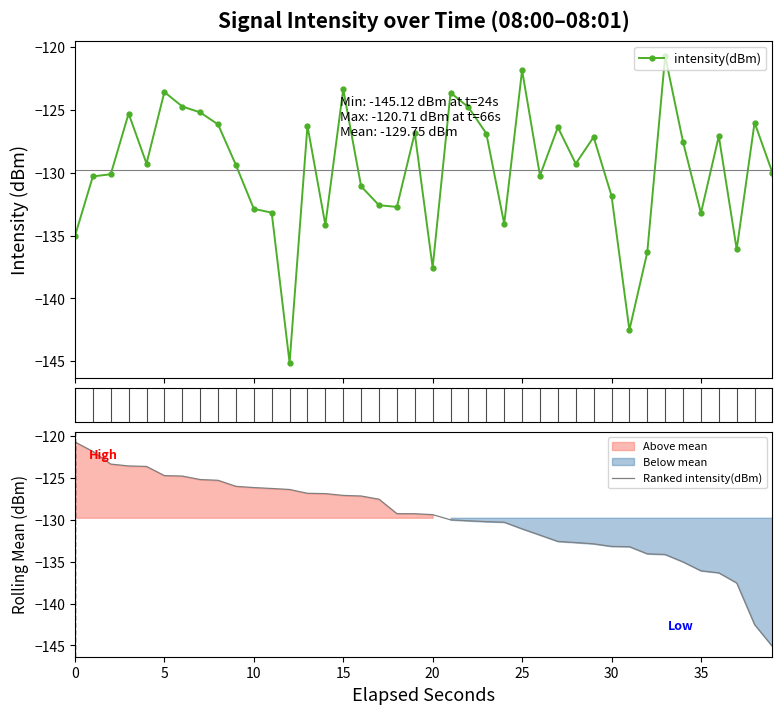

Rank the series by their maximum value, from lowest to highest.

intensity(dBm), Ranked intensity(dBm)